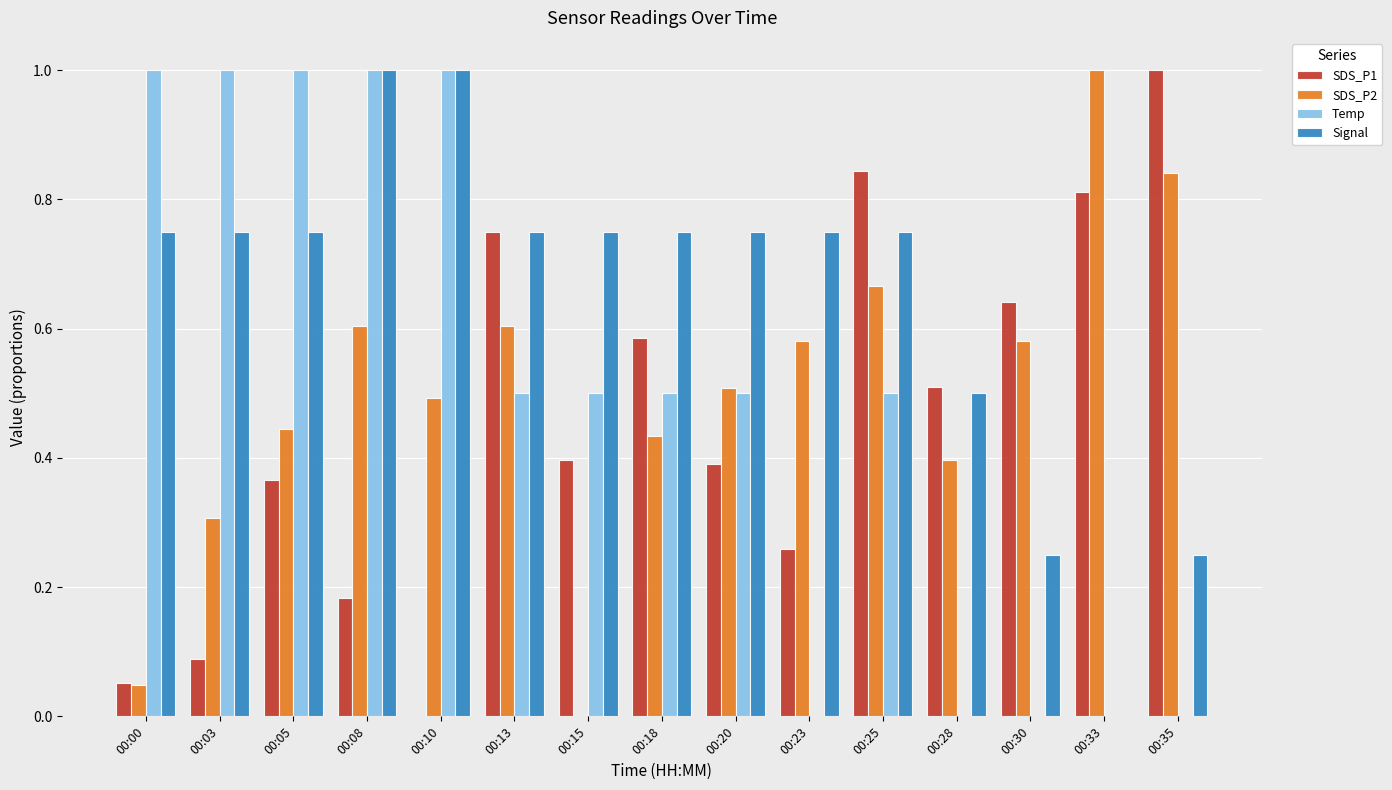

What is the sum of all SDS_P1 values?

6.9